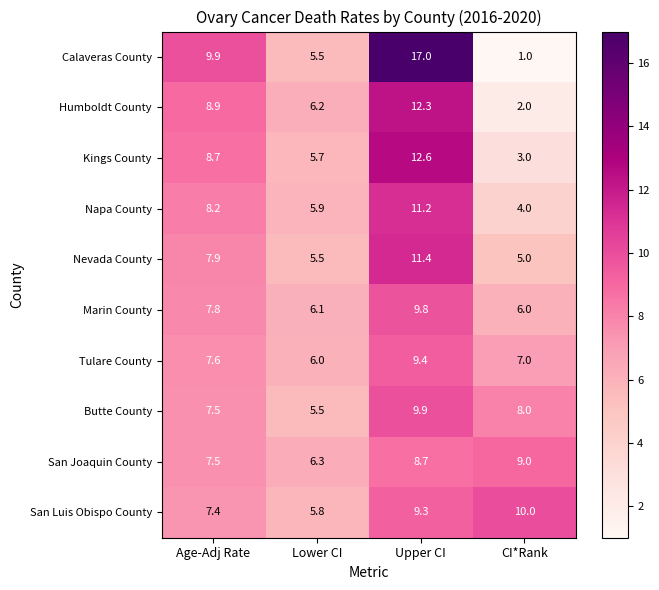

Which series has the largest total across all categories?

Calaveras County